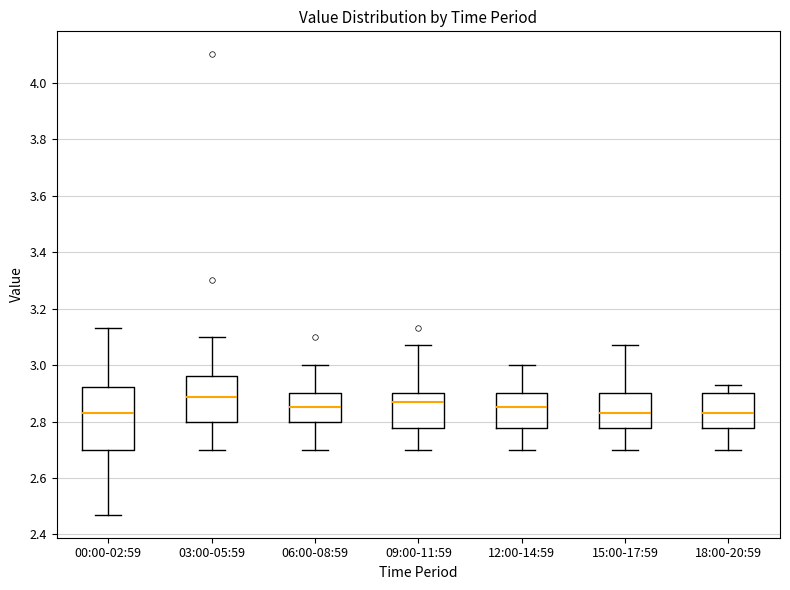

Where does the upper whisker of the box for 18:00-20:59 end on the y-axis? The values are not printed on the chart, so give them approximately, as read against the axis.

2.94